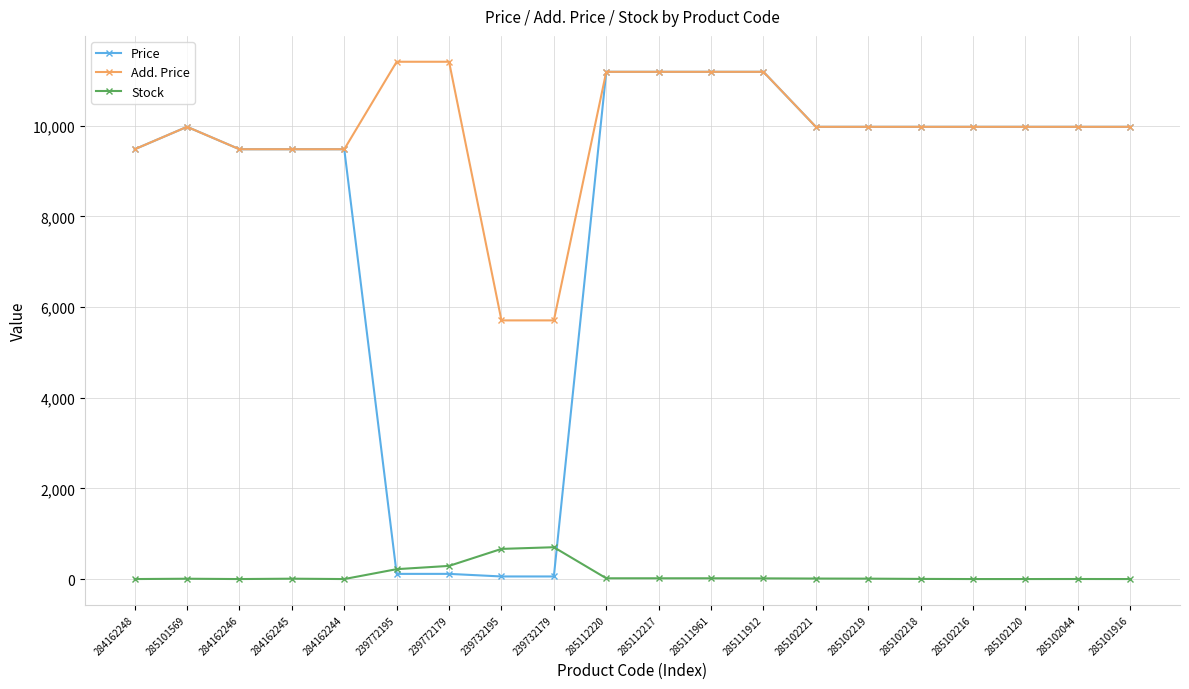

The value of Stock at 285101916 is 0.0. True or false?

True